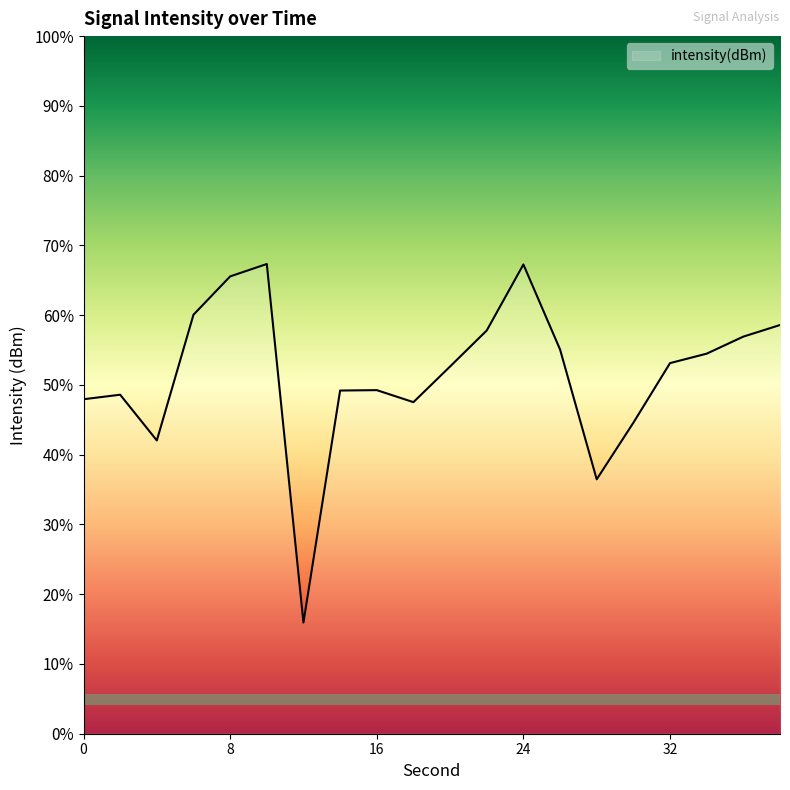

What is the difference between the maximum and minimum values?

51.4